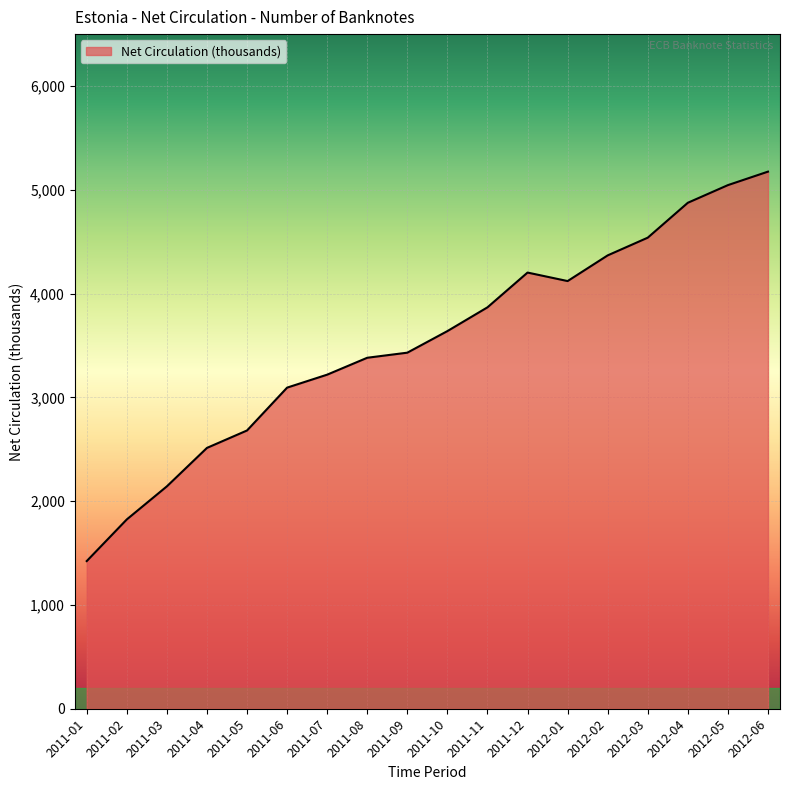

How many lines are shown in the chart?

1